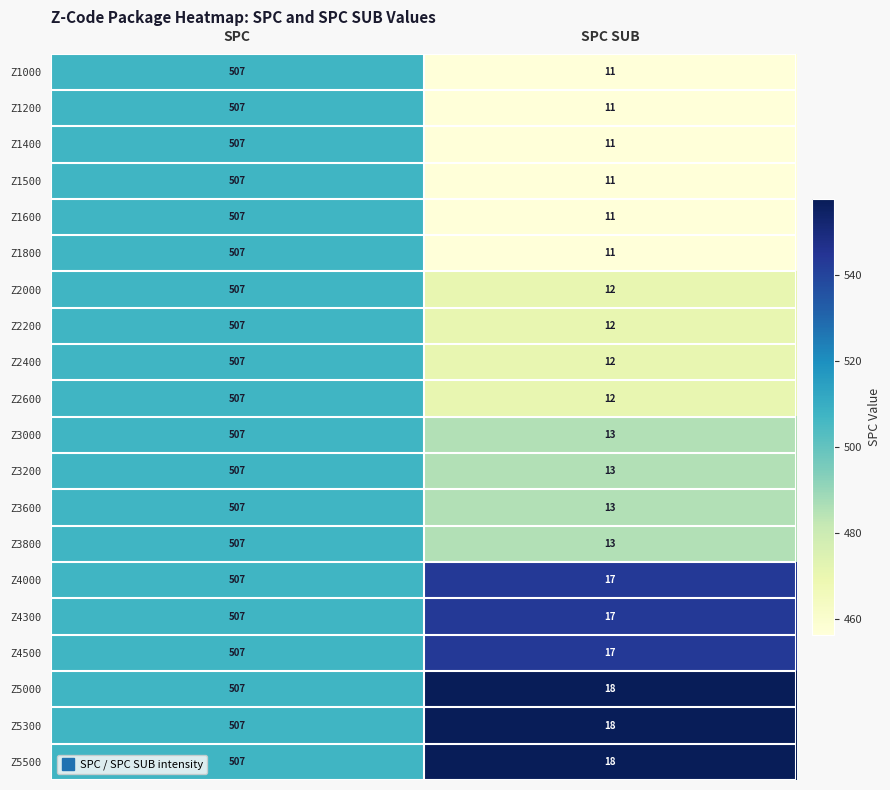

True or false: Z5000 has a value of 317 at SPC.

False